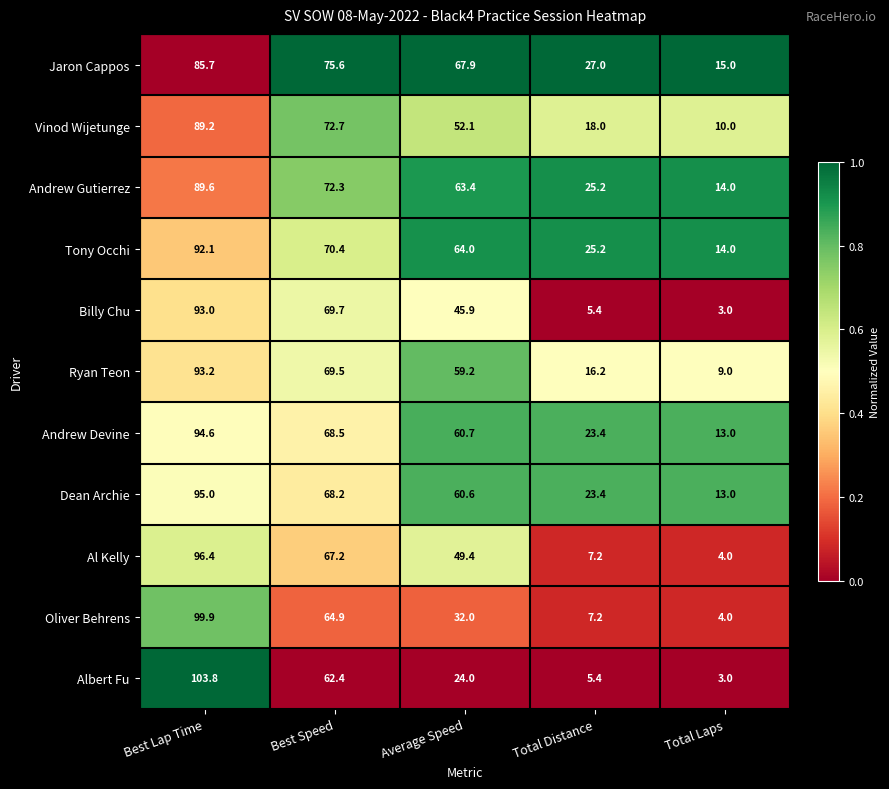

What is the difference between the Vinod Wijetunge values at Total Distance and Best Lap Time?

71.2